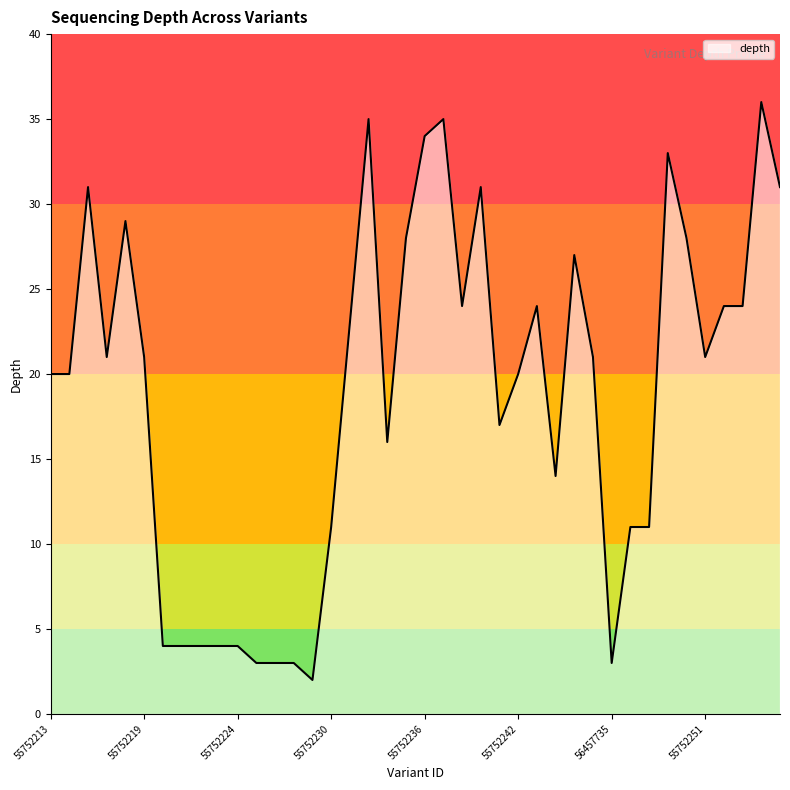

What is the difference between the maximum and minimum values?

34